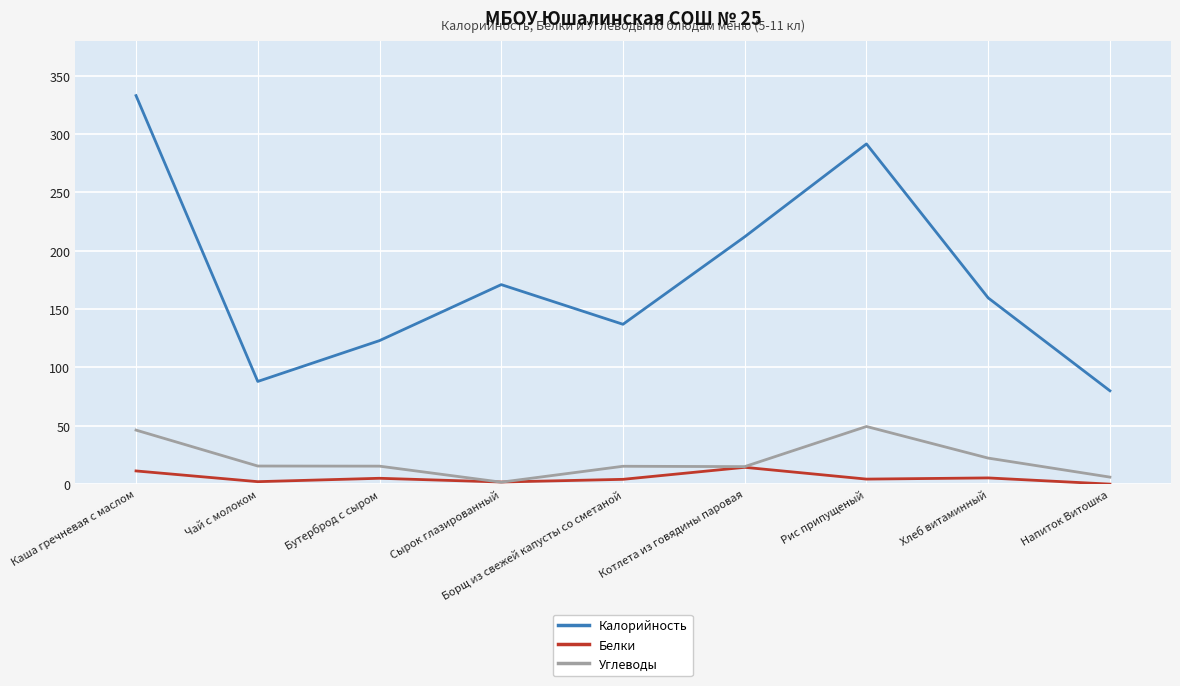

At which category does Калорийность reach its first local valley?

Чай с молоком